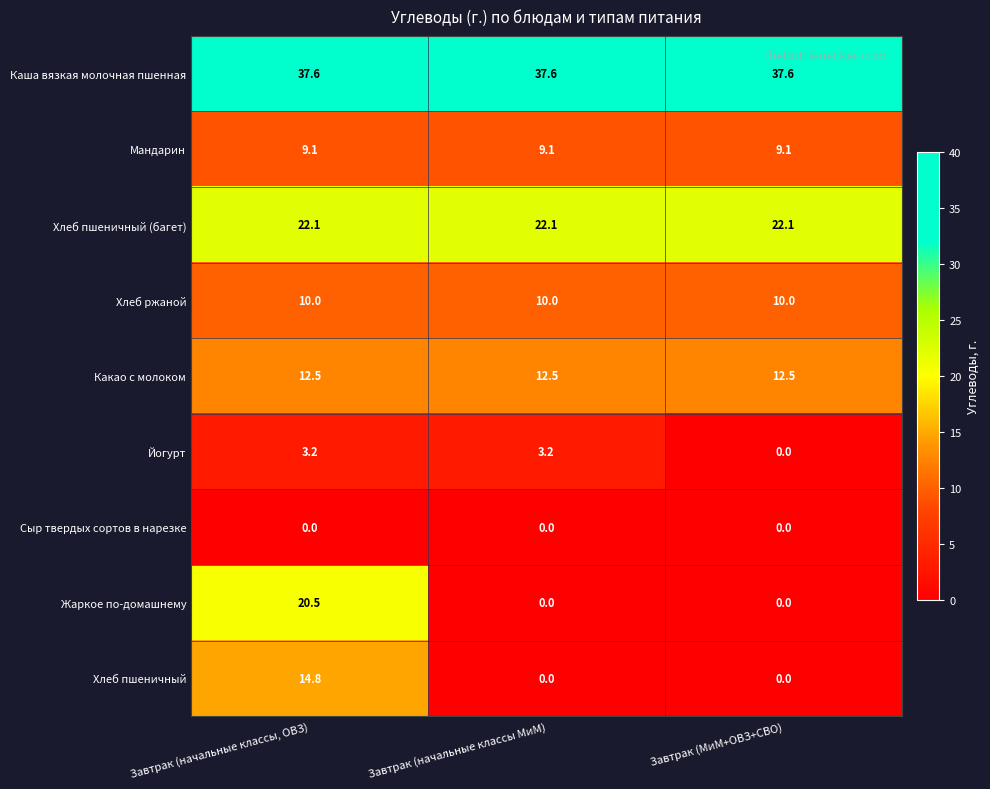

Reading left to right, transcribe all the data shown in this chart.

Каша вязкая молочная пшенная: Завтрак (начальные классы, ОВЗ)=37.6	Завтрак (начальные классы МиМ)=37.6	Завтрак (МиМ+ОВЗ+СВО)=37.6
Мандарин: Завтрак (начальные классы, ОВЗ)=9.1	Завтрак (начальные классы МиМ)=9.1	Завтрак (МиМ+ОВЗ+СВО)=9.1
Хлеб пшеничный (багет): Завтрак (начальные классы, ОВЗ)=22.1	Завтрак (начальные классы МиМ)=22.1	Завтрак (МиМ+ОВЗ+СВО)=22.1
Хлеб ржаной: Завтрак (начальные классы, ОВЗ)=10.0	Завтрак (начальные классы МиМ)=10.0	Завтрак (МиМ+ОВЗ+СВО)=10.0
Какао с молоком: Завтрак (начальные классы, ОВЗ)=12.5	Завтрак (начальные классы МиМ)=12.5	Завтрак (МиМ+ОВЗ+СВО)=12.5
Йогурт: Завтрак (начальные классы, ОВЗ)=3.2	Завтрак (начальные классы МиМ)=3.2	Завтрак (МиМ+ОВЗ+СВО)=0.0
Сыр твердых сортов в нарезке: Завтрак (начальные классы, ОВЗ)=0.0	Завтрак (начальные классы МиМ)=0.0	Завтрак (МиМ+ОВЗ+СВО)=0.0
Жаркое по-домашнему: Завтрак (начальные классы, ОВЗ)=20.5	Завтрак (начальные классы МиМ)=0.0	Завтрак (МиМ+ОВЗ+СВО)=0.0
Хлеб пшеничный: Завтрак (начальные классы, ОВЗ)=14.8	Завтрак (начальные классы МиМ)=0.0	Завтрак (МиМ+ОВЗ+СВО)=0.0